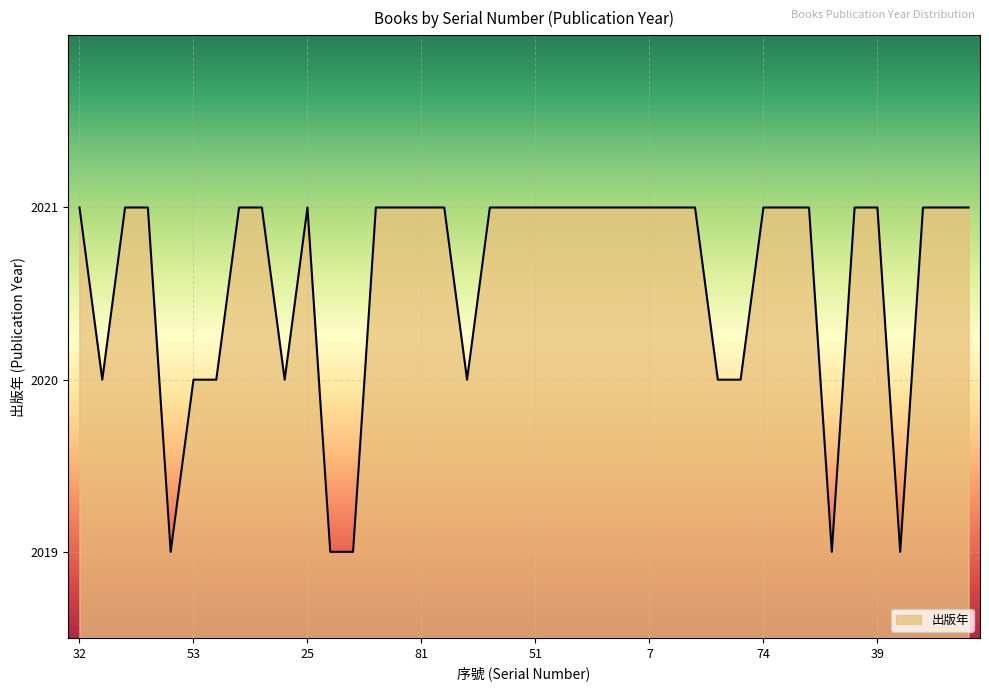

How many lines are shown in the chart?

1